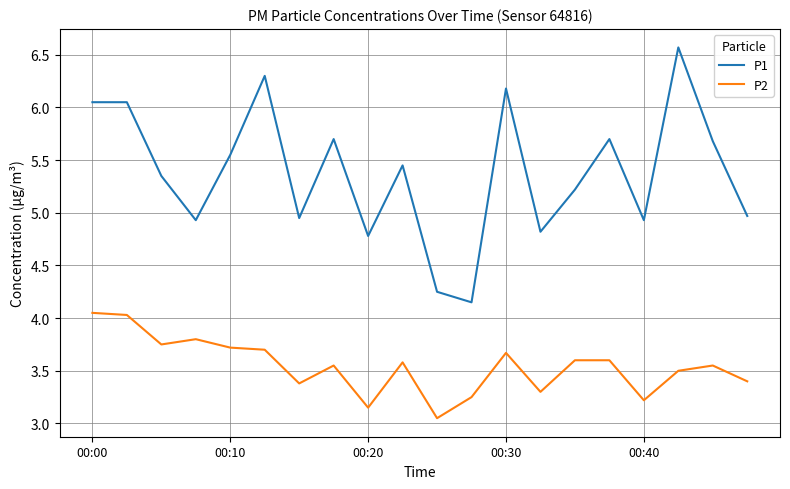

True or false: P1 and P2 cross at least once.

False